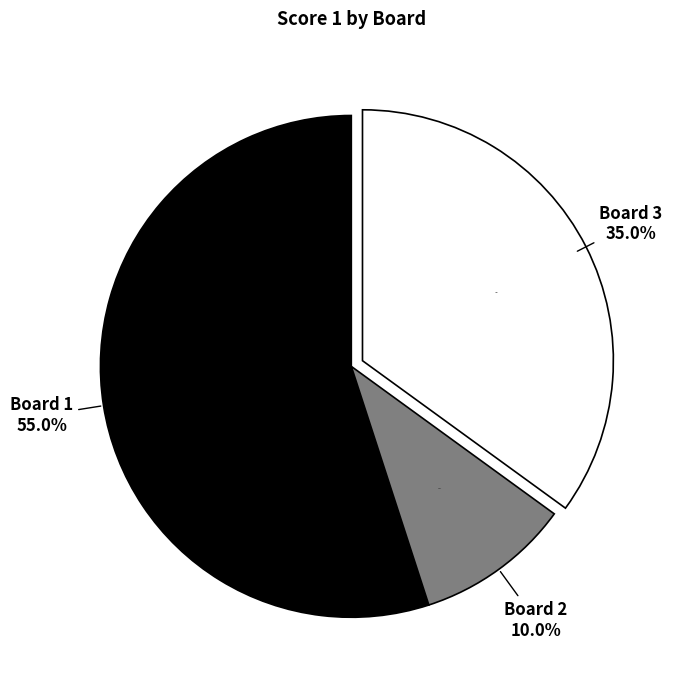

Rank the categories by value from highest to lowest.

Board 1, Board 3, Board 2